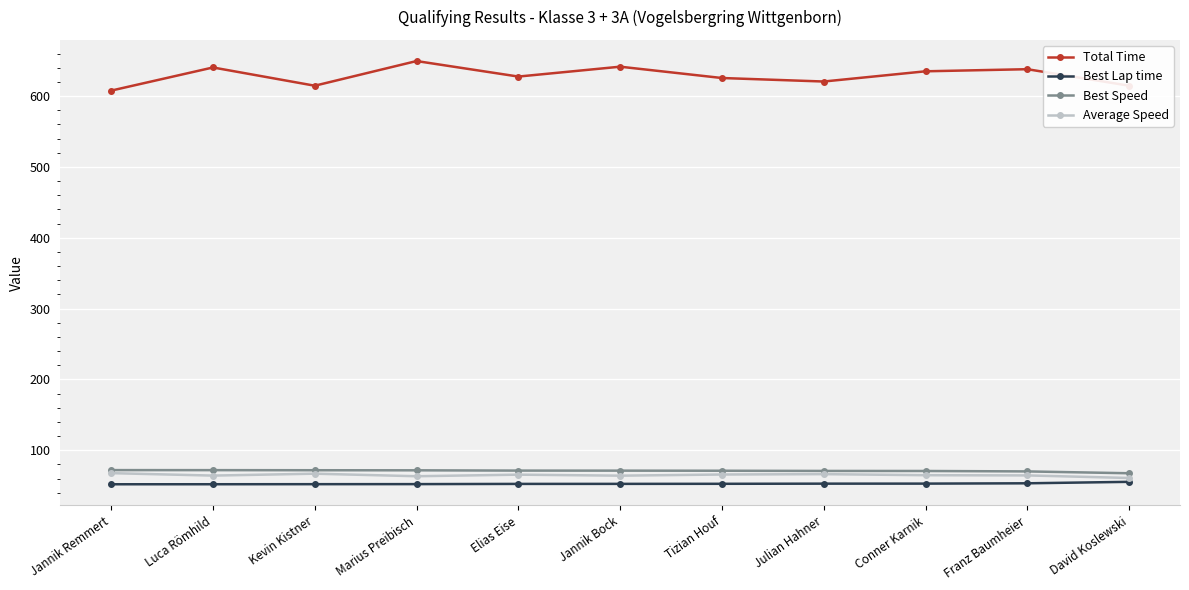

The Best Speed series shows 18.1 at Luca Römhild. True or false?

False